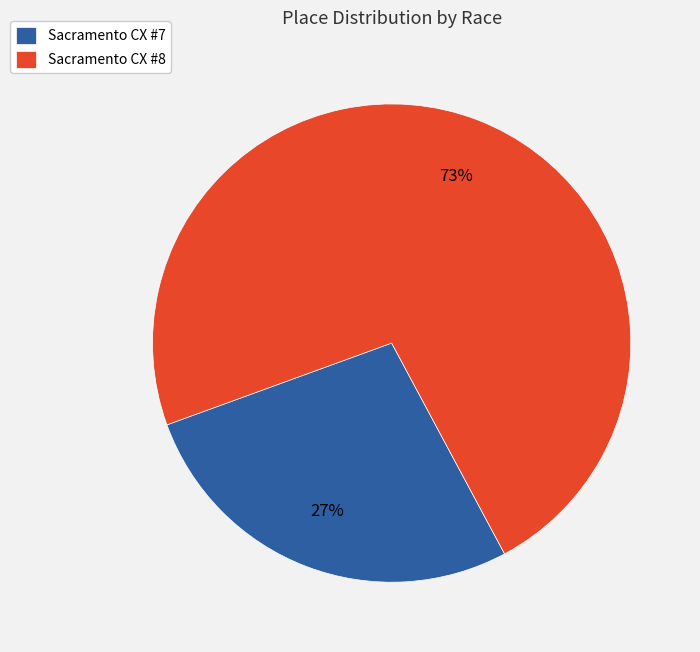

Which category accounts for the majority?

Sacramento CX #8